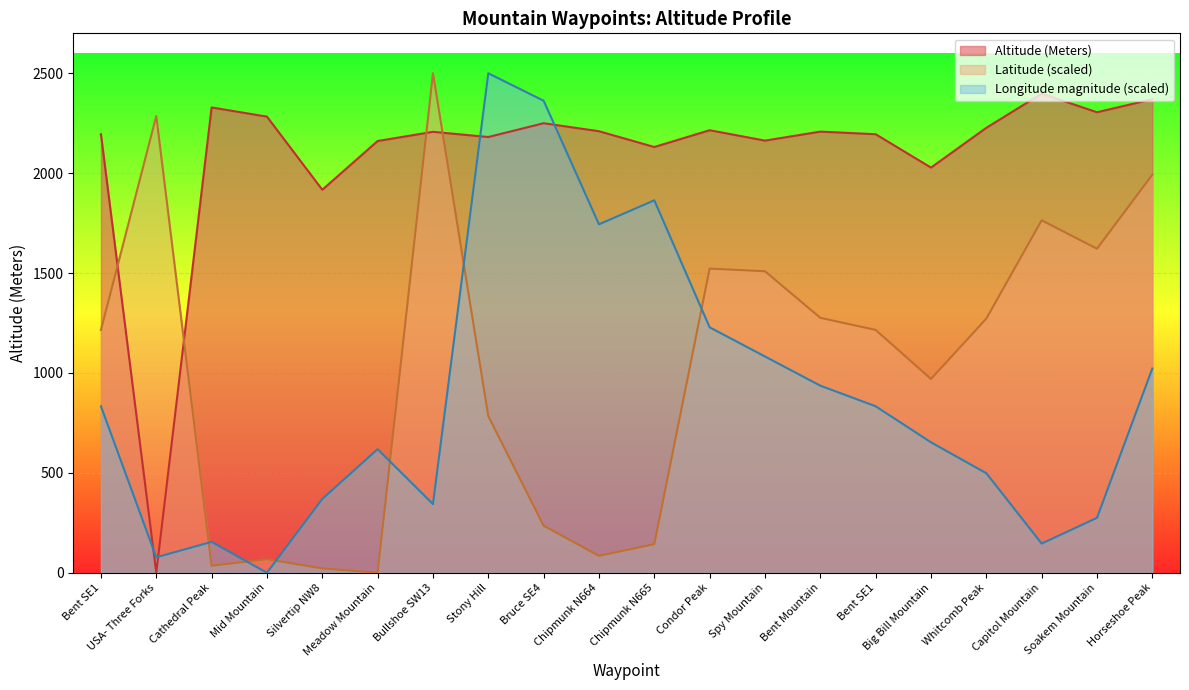

Where does the Altitude (Meters) series first go above 2208?

Cathedral Peak